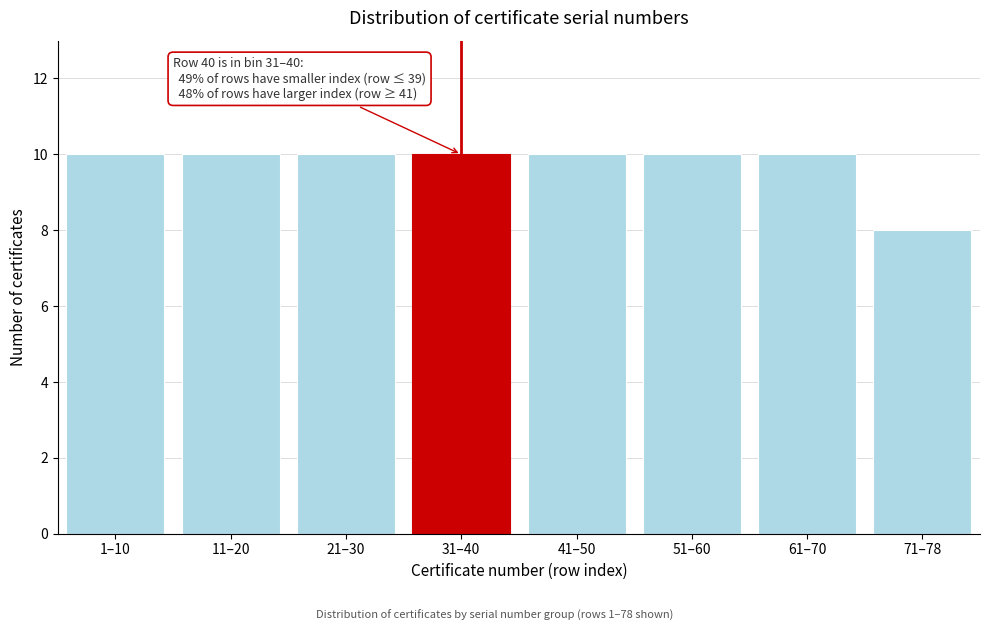

Reading left to right, extract all data points from this chart.

1–10=10	11–20=10	21–30=10	31–40=10	41–50=10	51–60=10	61–70=10	71–78=8